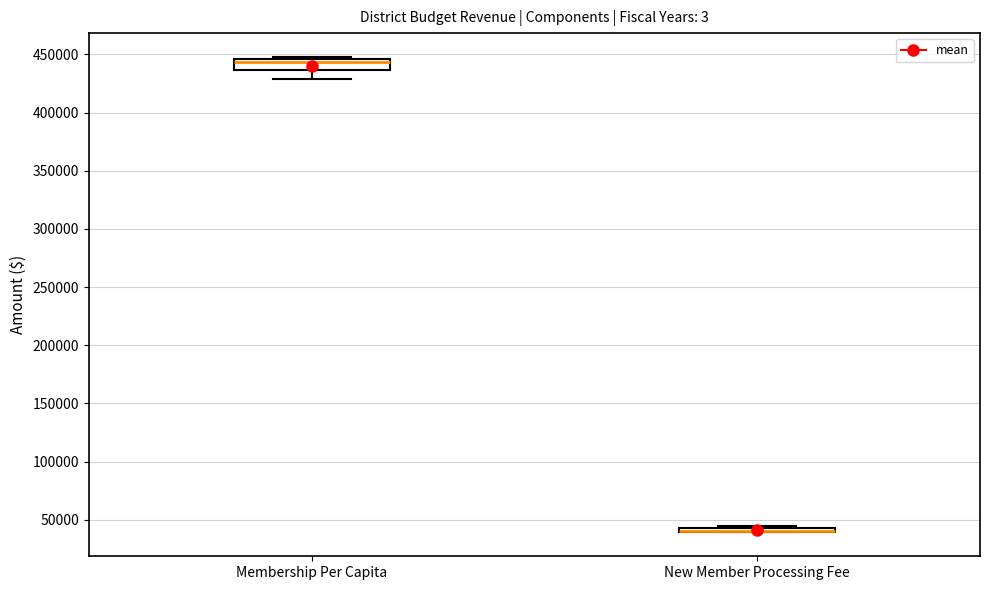

Where is the lower edge of the box for Membership Per Capita on the y-axis? The values are not printed on the chart, so give them approximately, as read against the axis.

435000